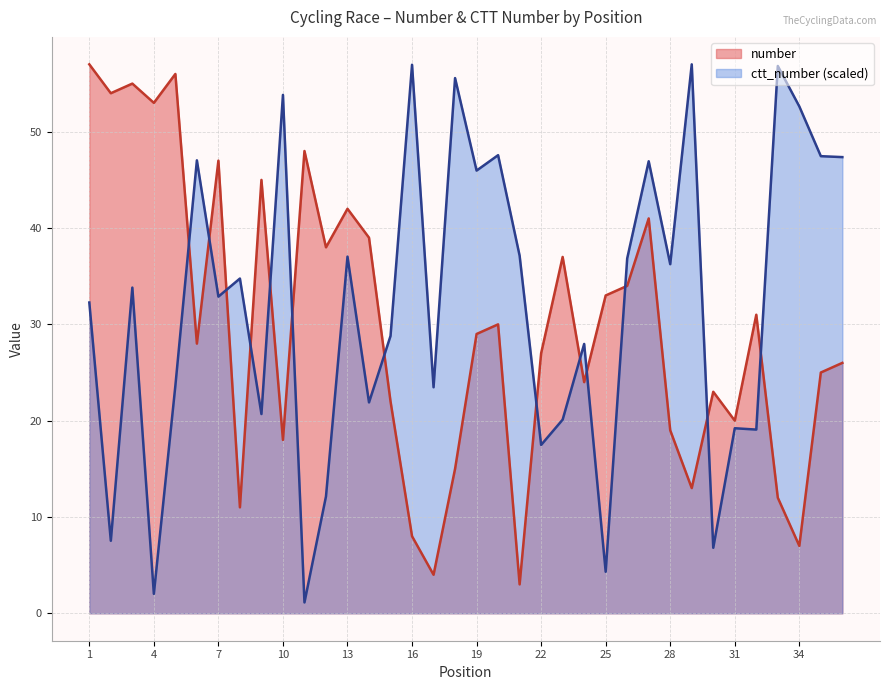

Which series has the largest total across all categories?

ctt_number (scaled)